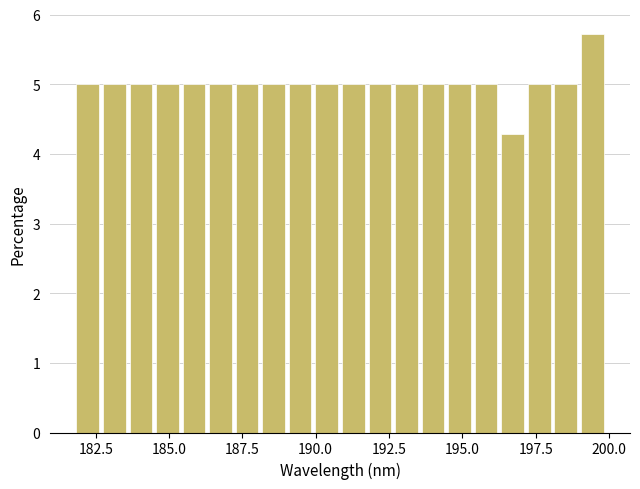

Around what value on the x-axis is the tallest bar? Give the approximate position of its centre, as read against the axis.

199.5